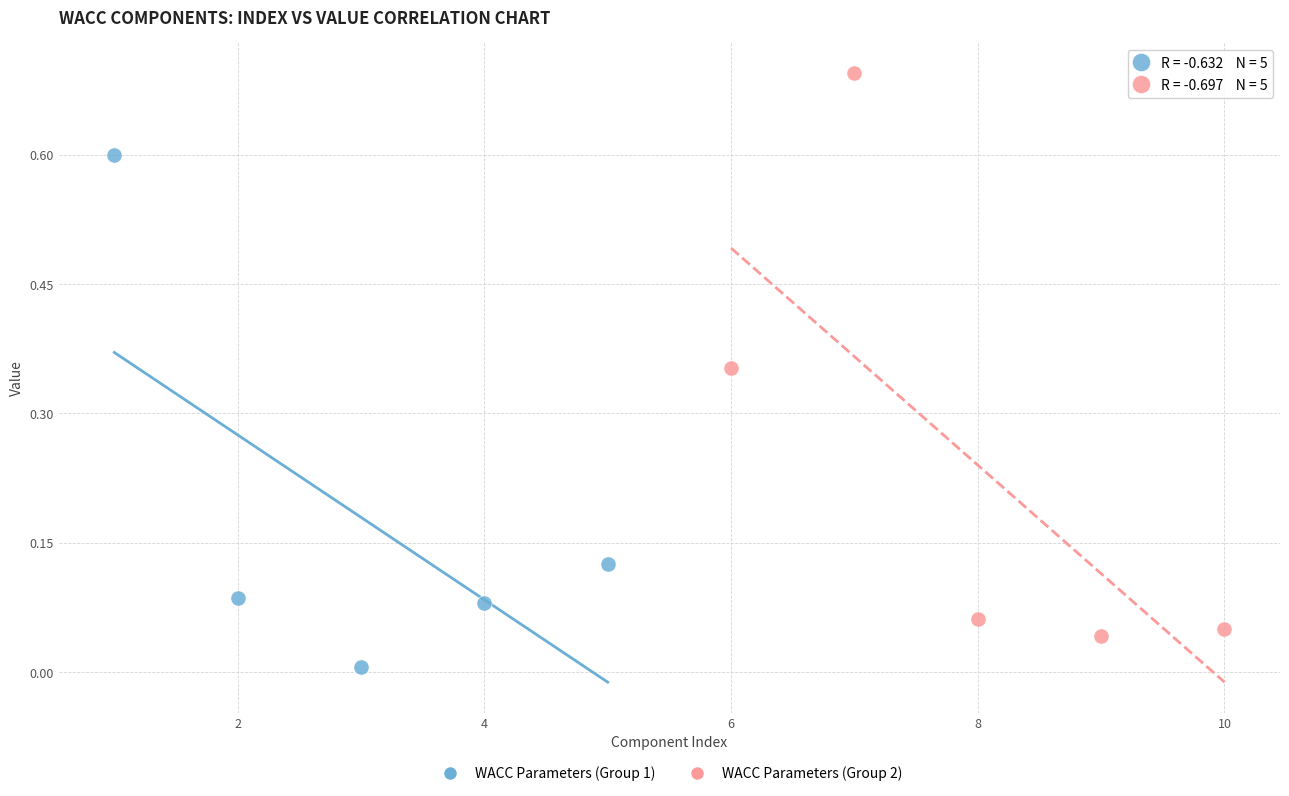

Which series contains the lowest Y value?

WACC Parameters (Group 1)